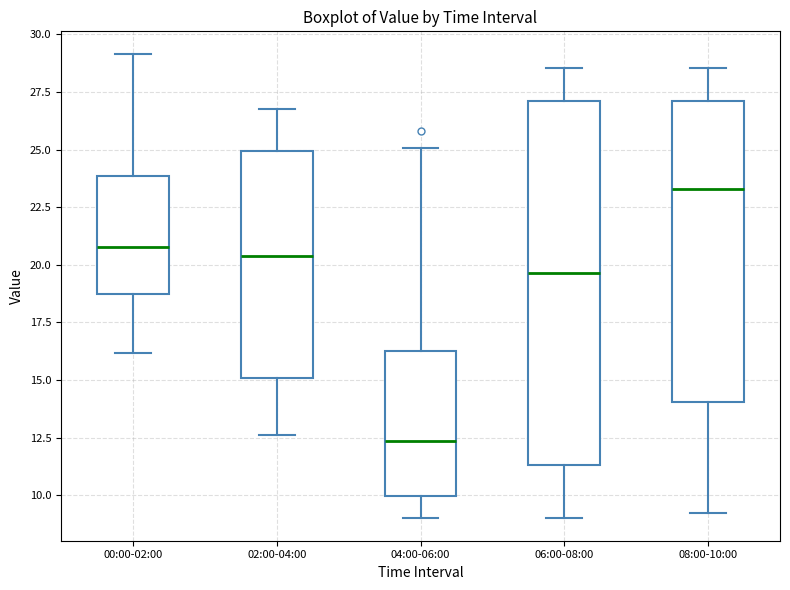

Which box is the tallest, from its lower edge to its upper edge?

06:00-08:00